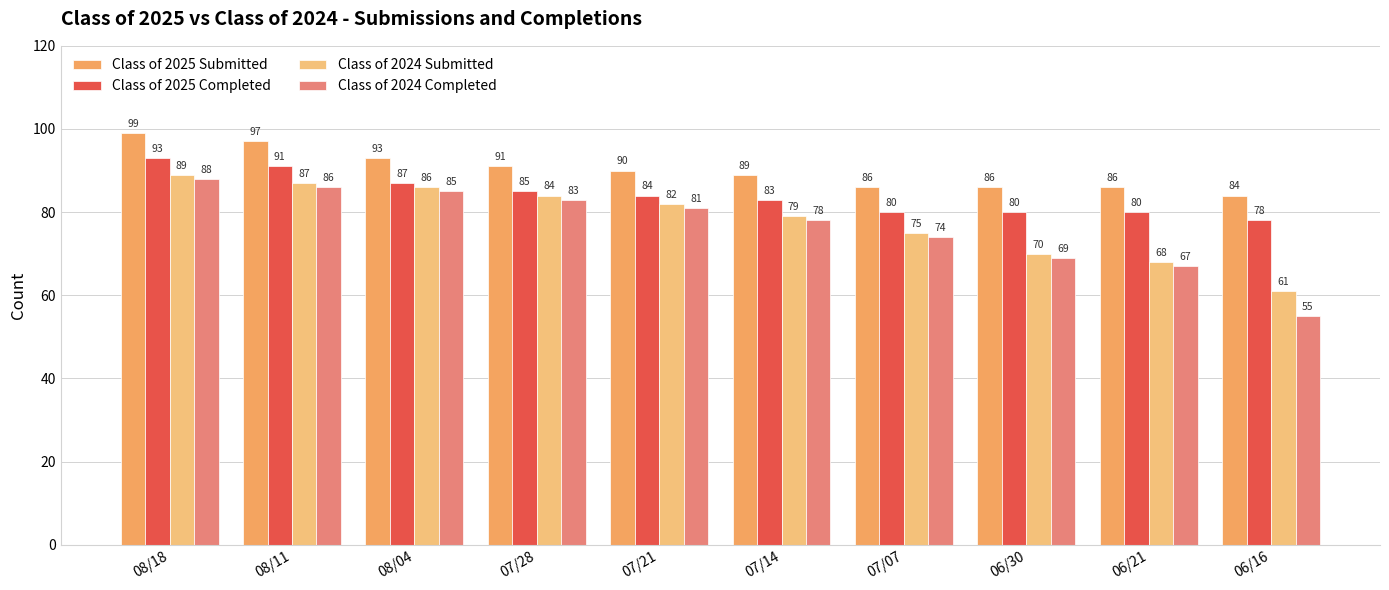

Which series has the largest range (max minus min)?

Class of 2024 Completed